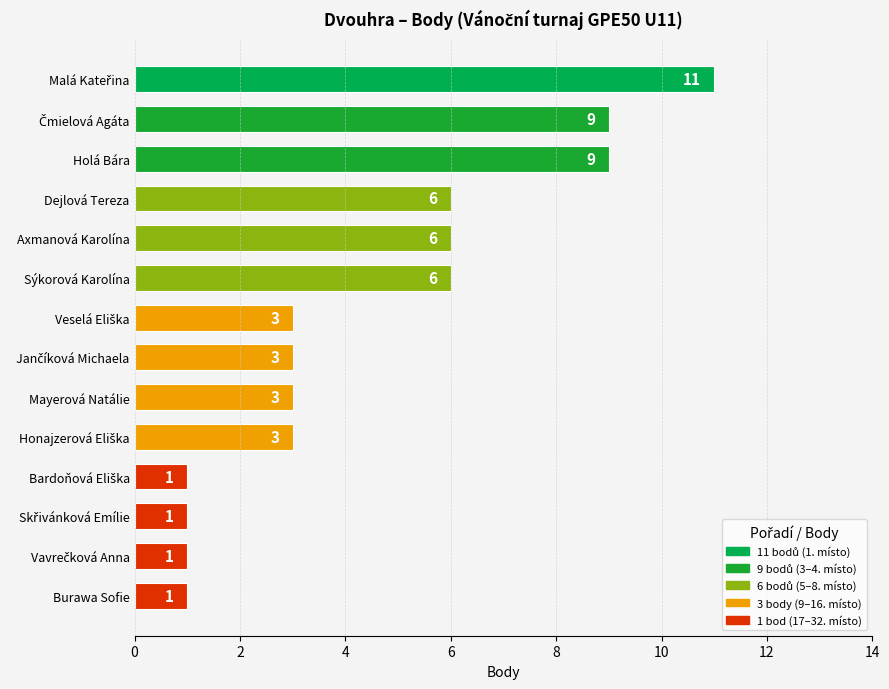

True or false: the data shows 3 at Mayerová Natálie.

True